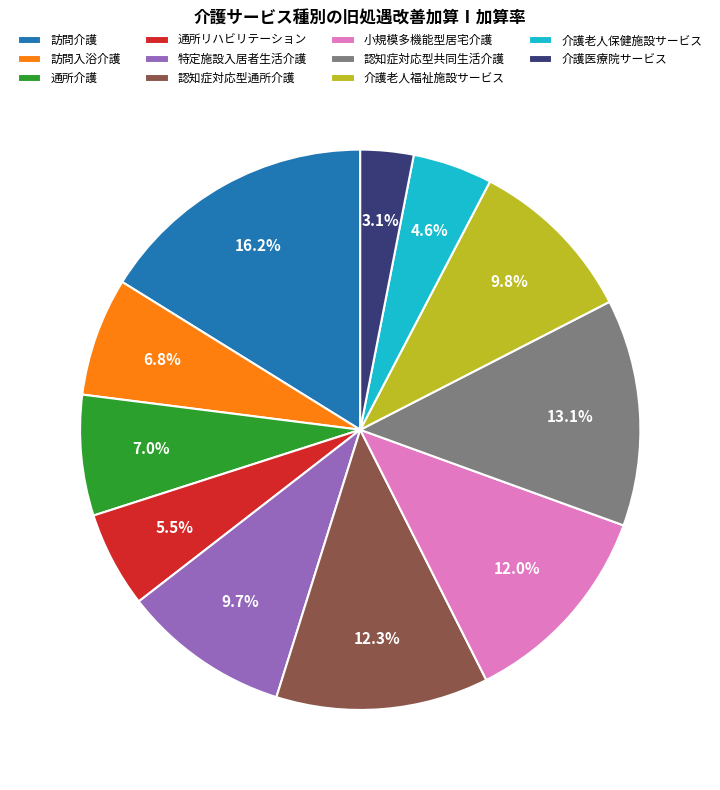

Combined, do 特定施設入居者生活介護 and 認知症対応型通所介護 account for over 50%?

No